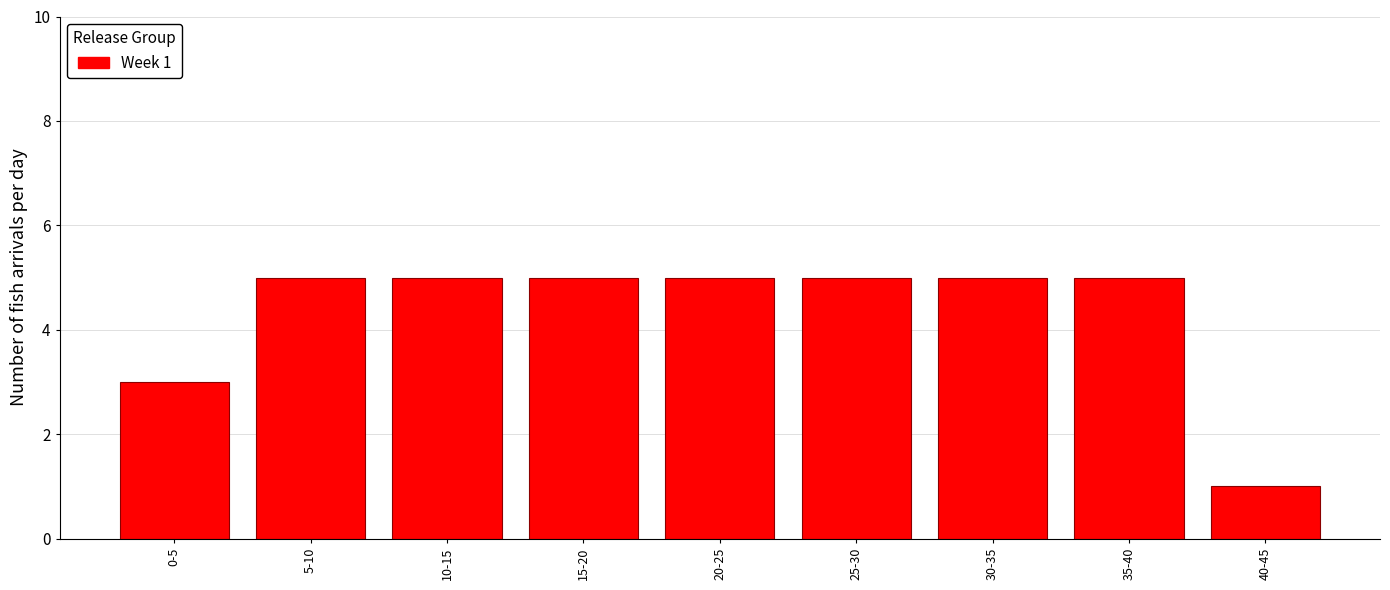

Reading left to right, extract all data points from this chart.

0-5=3	5-10=5	10-15=5	15-20=5	20-25=5	25-30=5	30-35=5	35-40=5	40-45=1